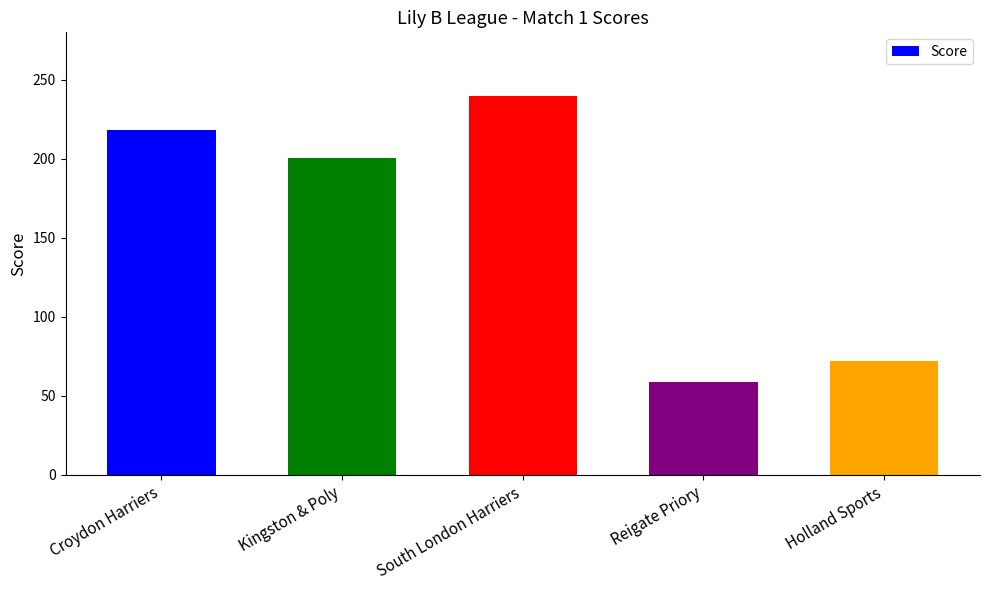

Rank the categories by value from lowest to highest.

Reigate Priory, Holland Sports, Kingston & Poly, Croydon Harriers, South London Harriers